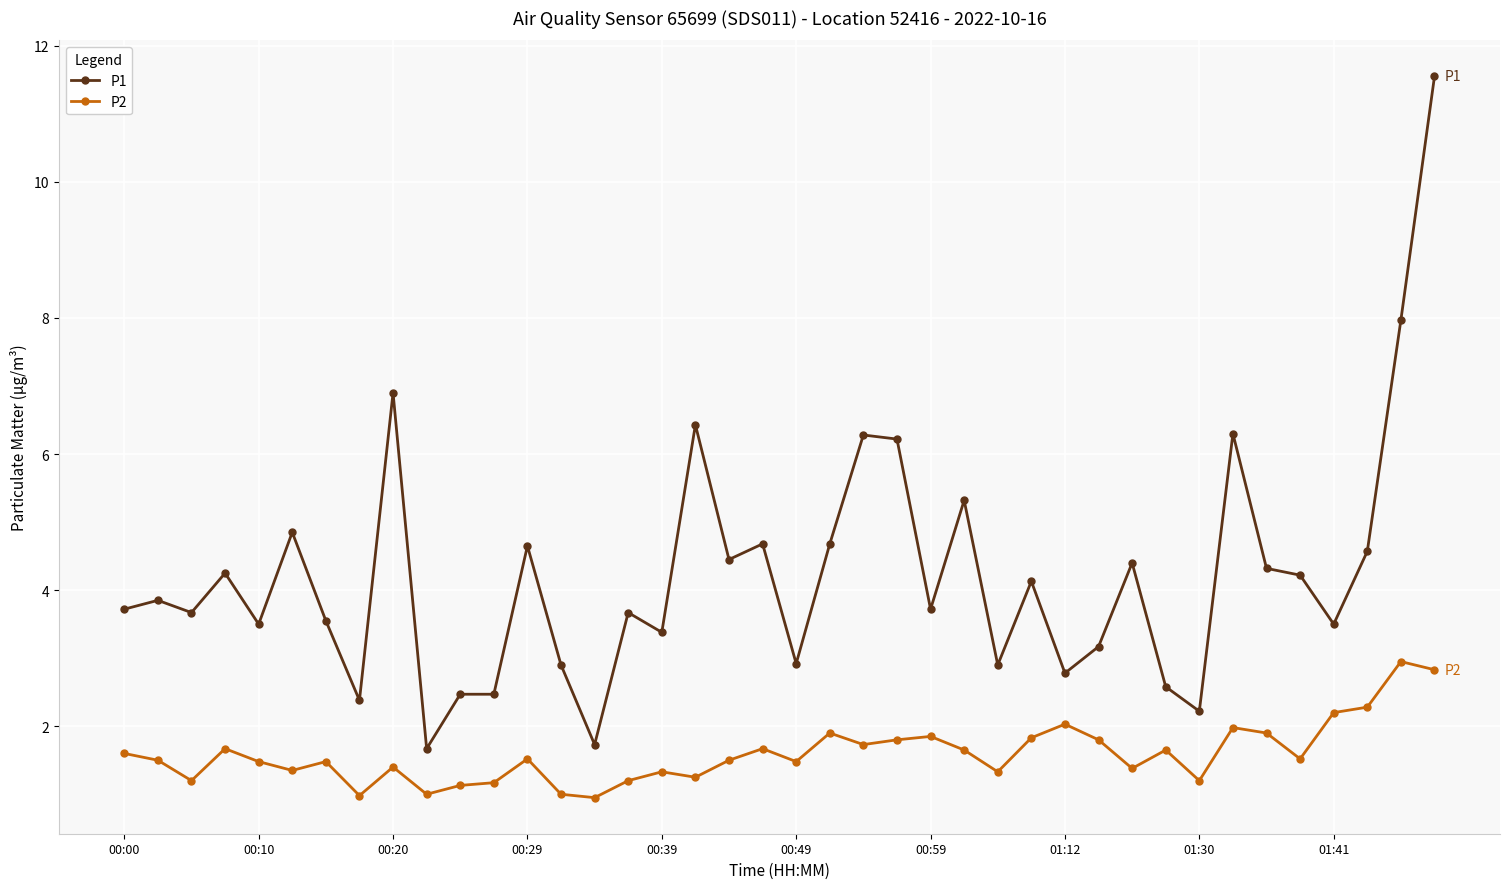

List the series in order of their peak value, lowest first.

P2, P1